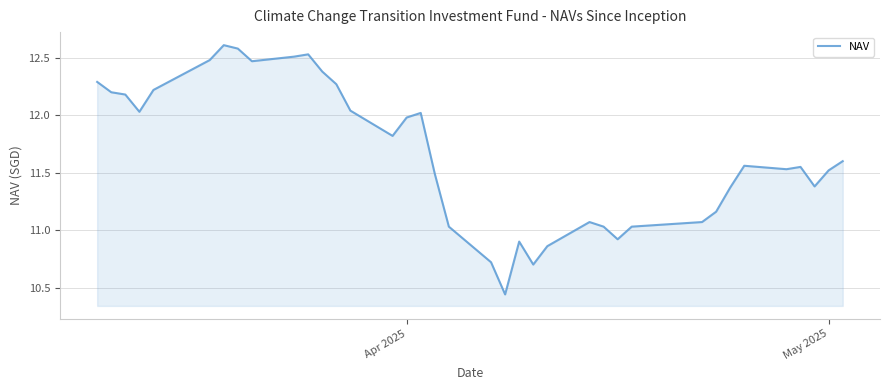

What is the difference between the maximum and minimum values?

2.2